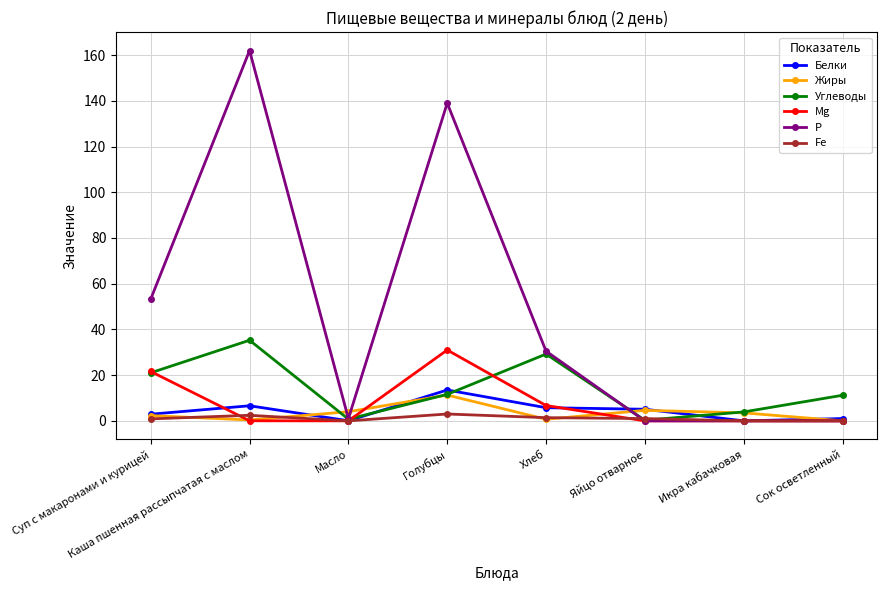

Does the chart display data point markers on the line(s)?

Yes